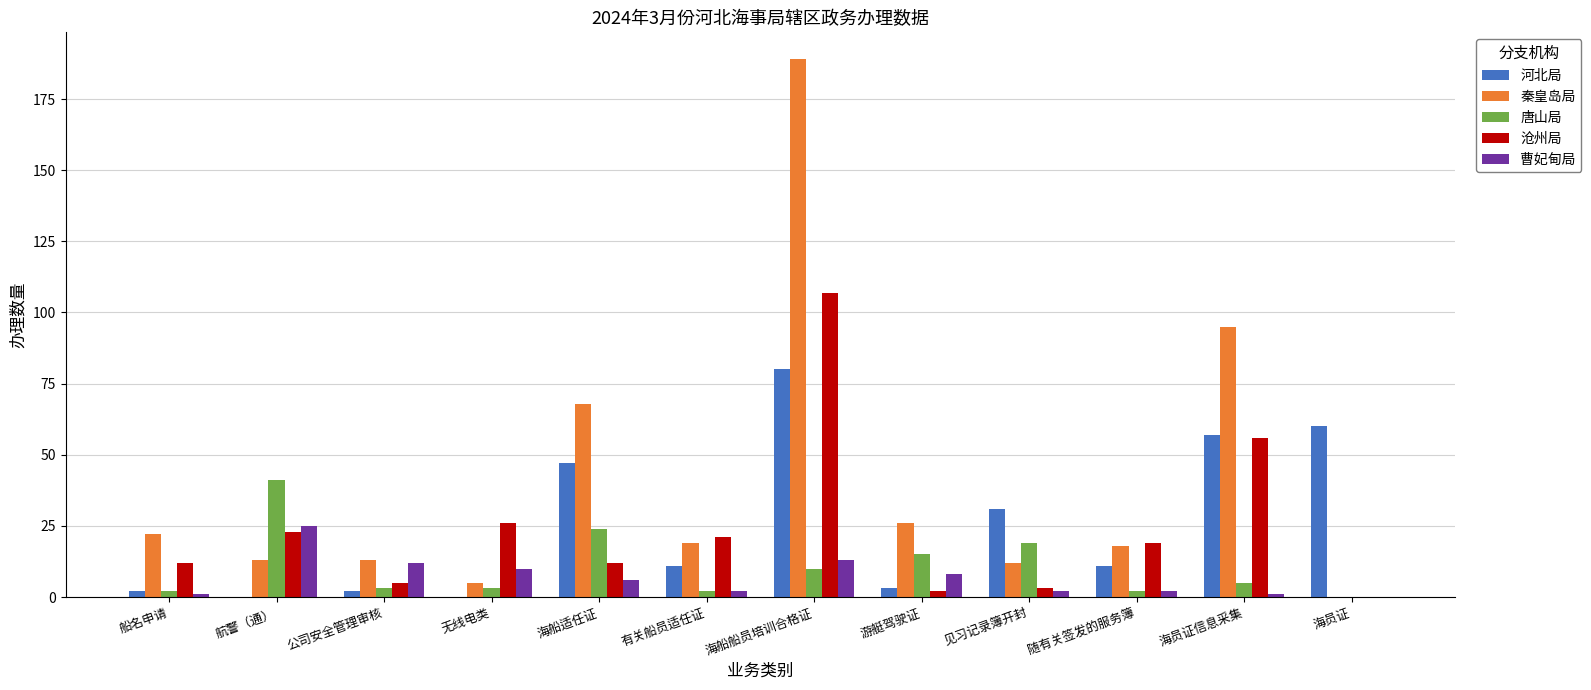

At which label does 曹妃甸局 first exceed 6?

航警（通）